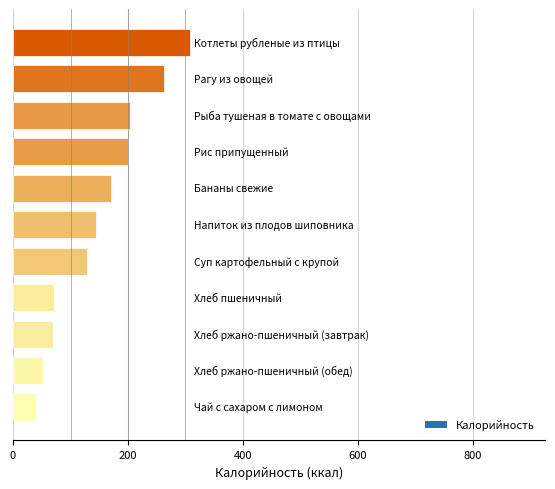

What is the difference between the maximum and minimum values?

268.5